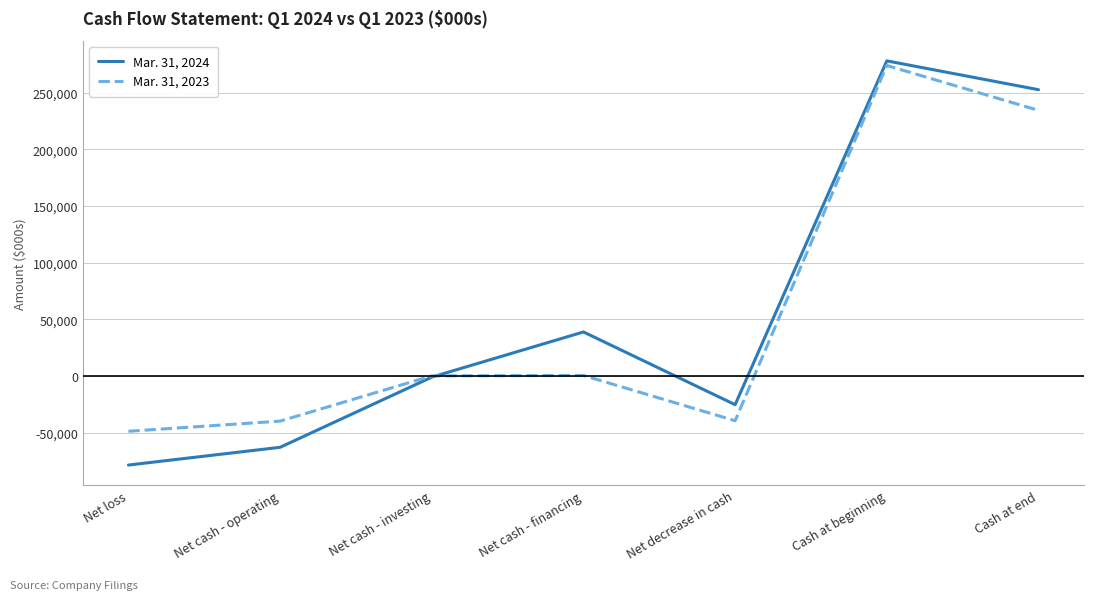

Between Net loss and Net decrease in cash, which series saw the biggest shift?

Mar. 31, 2024